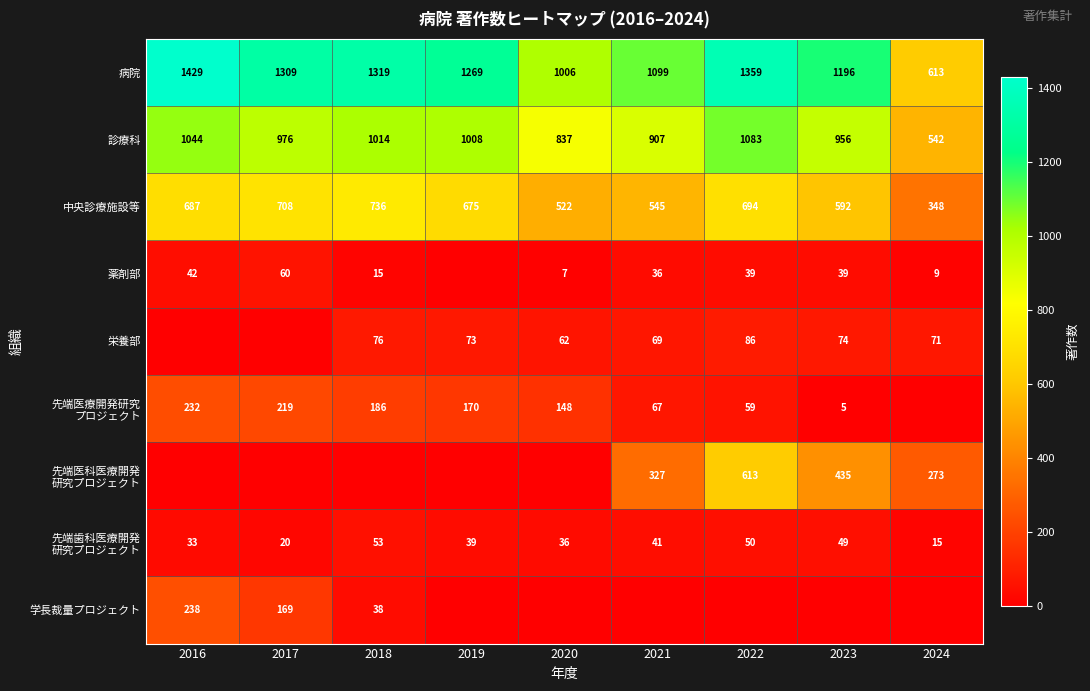

Read the 中央診療施設等 value at 2021, to the nearest 50.

550